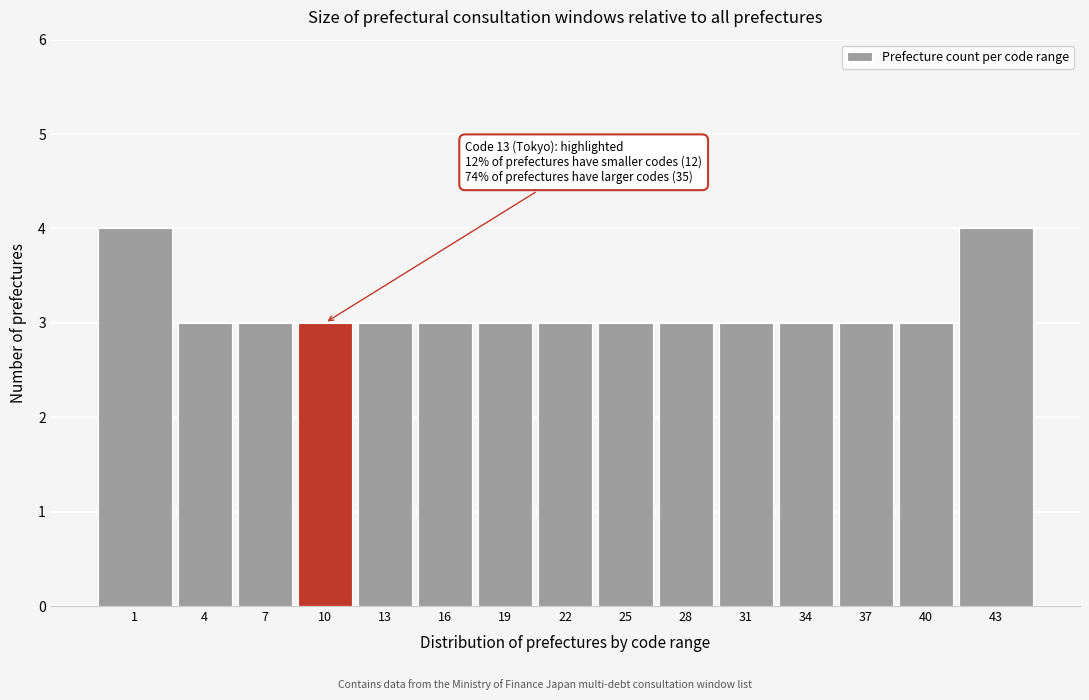

Reading right to left, what are all the values shown in this chart?

4	3	3	3	3	3	3	3	3	3	3	3	3	3	4